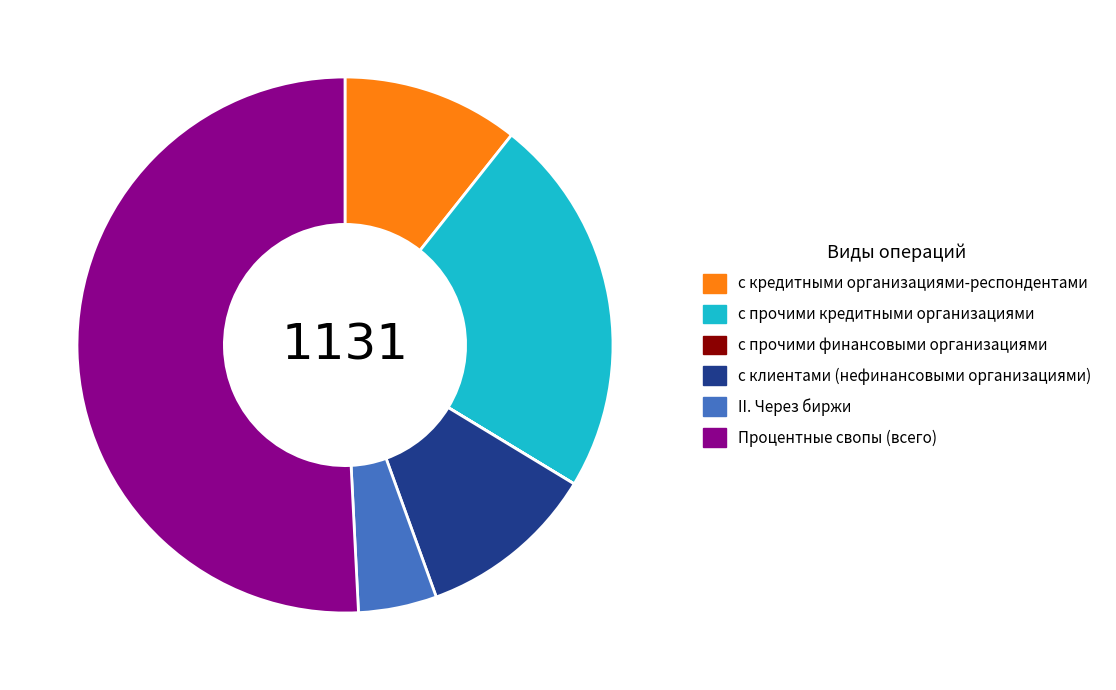

Between Процентные свопы (всего) and с клиентами (нефинансовыми организациями), which is larger?

Процентные свопы (всего)